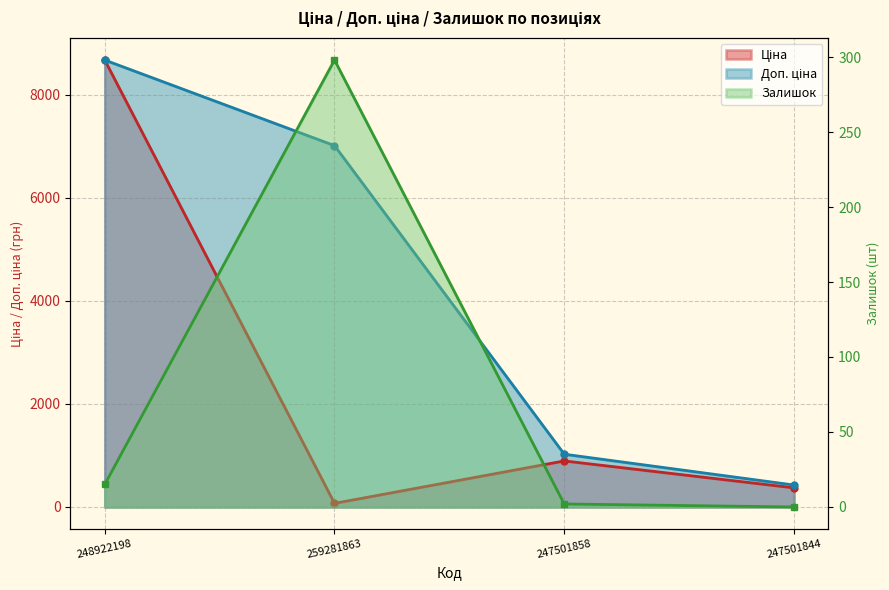

At 247501858, list the series in order from smallest to largest.

Залишок, Ціна, Доп. ціна